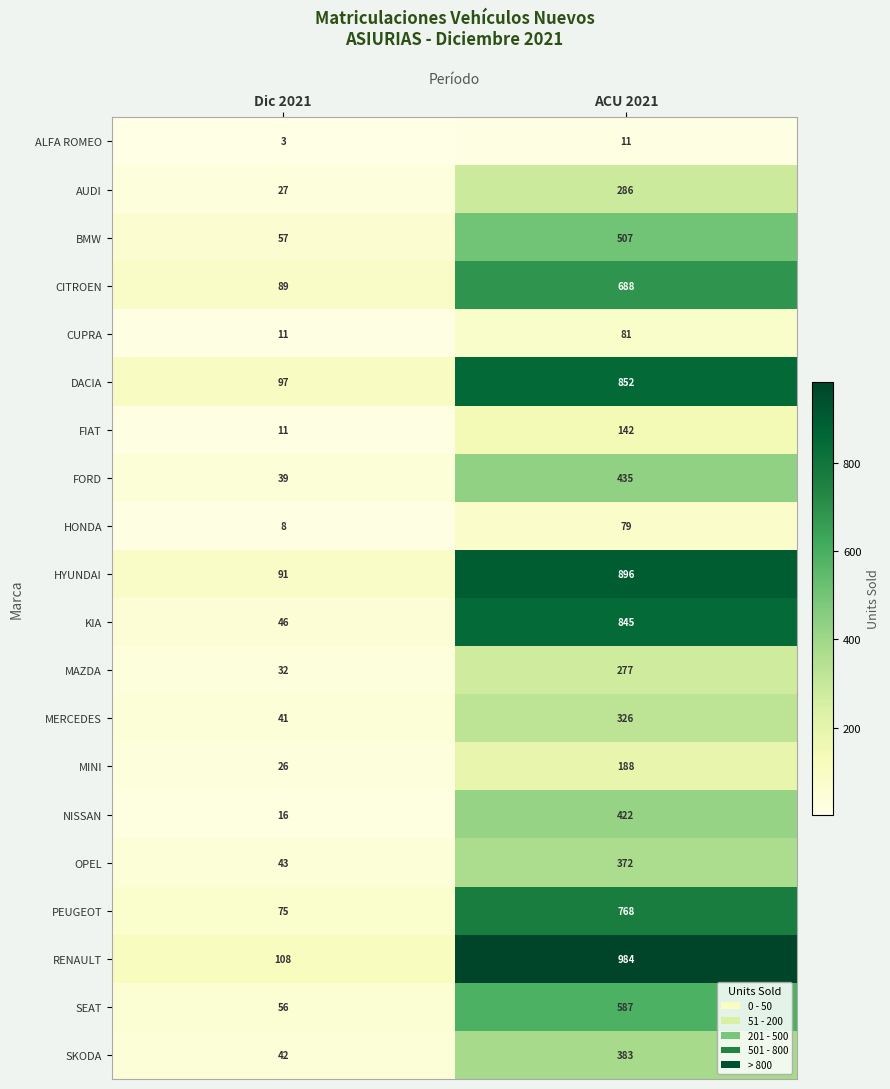

Which series has the largest total across all categories?

RENAULT